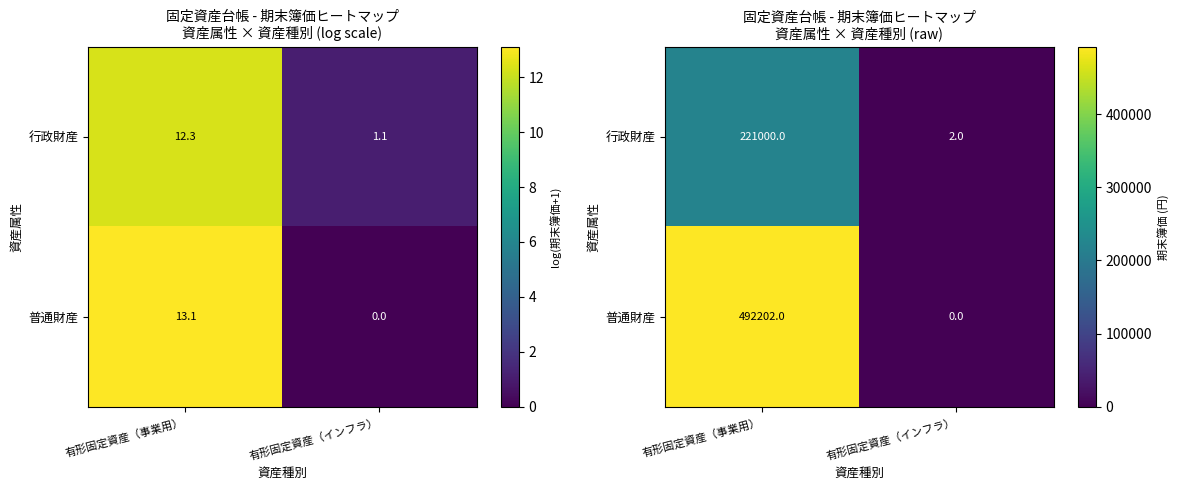

What is the sum of the 行政財産 values at 有形固定資産（事業用） and 有形固定資産（インフラ）?

221002